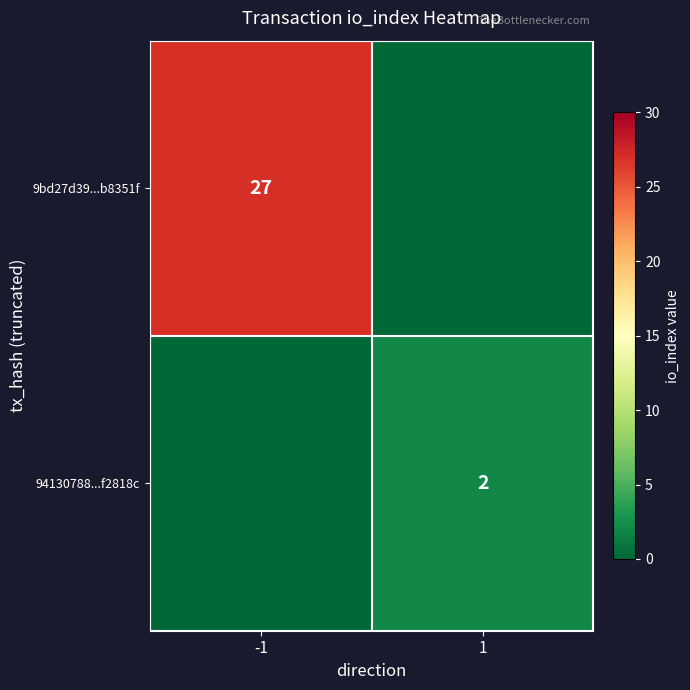

Is the value of 9bd27d39...b8351f at -1 greater than the value of 94130788...f2818c at 1?

Yes